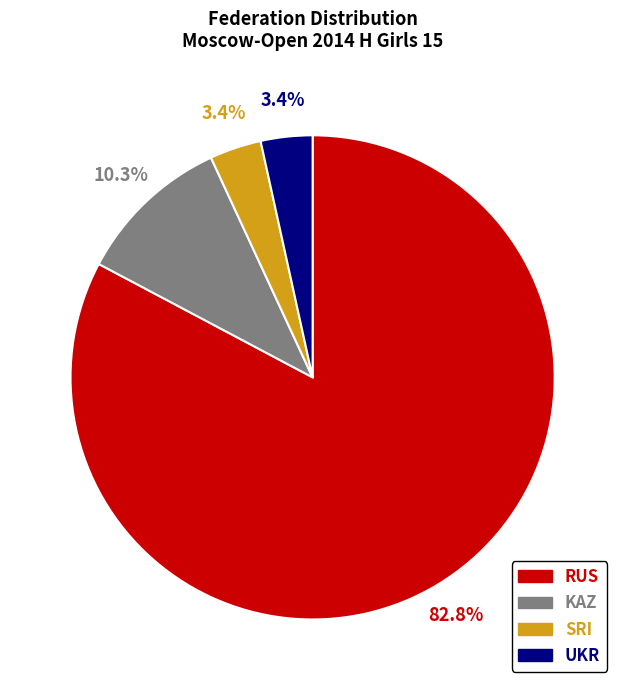

Is the sum of UKR and KAZ greater than half?

No